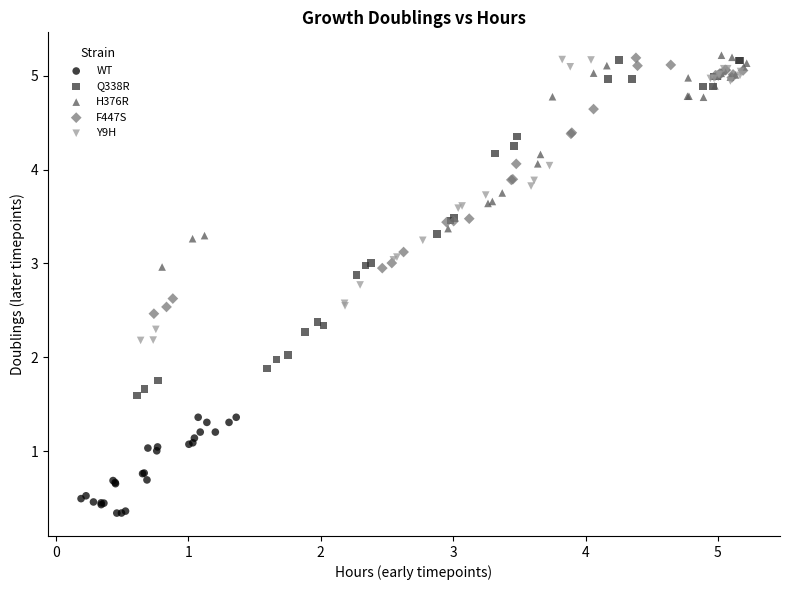

Which series contains the lowest Y value?

WT